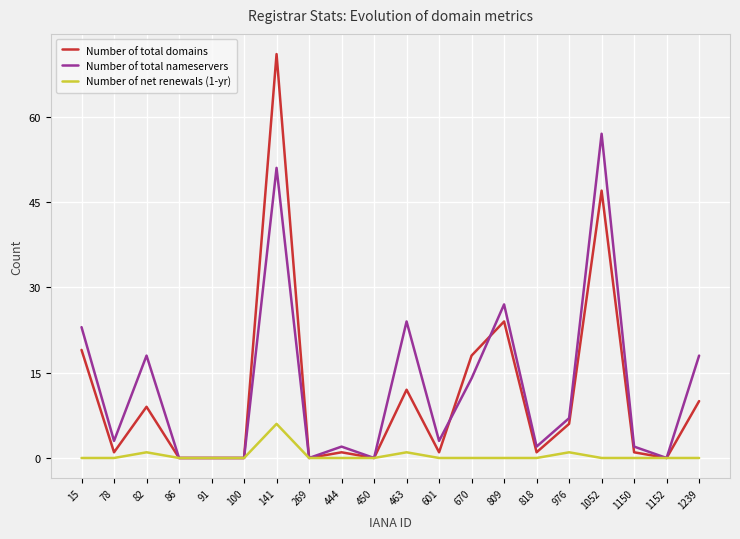

At which category is the sum across all series the highest?

141